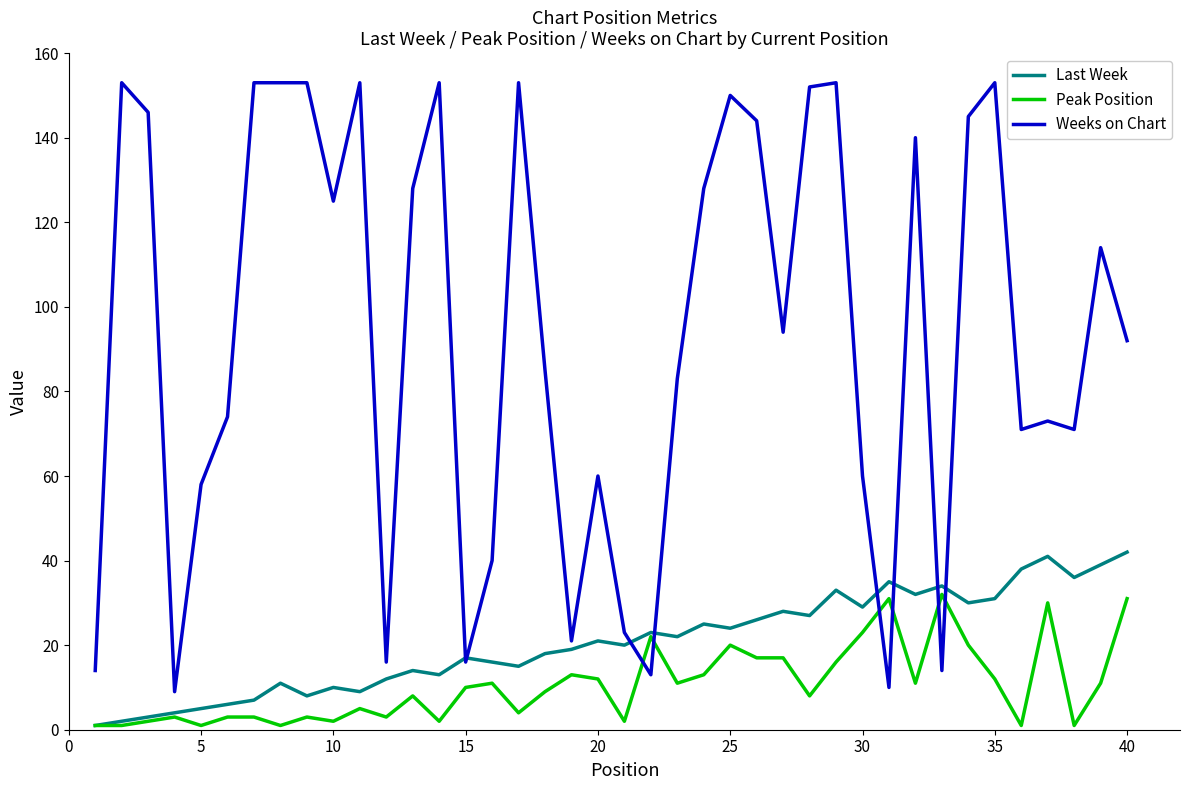

List the series in order of their peak value, highest first.

Weeks on Chart, Last Week, Peak Position